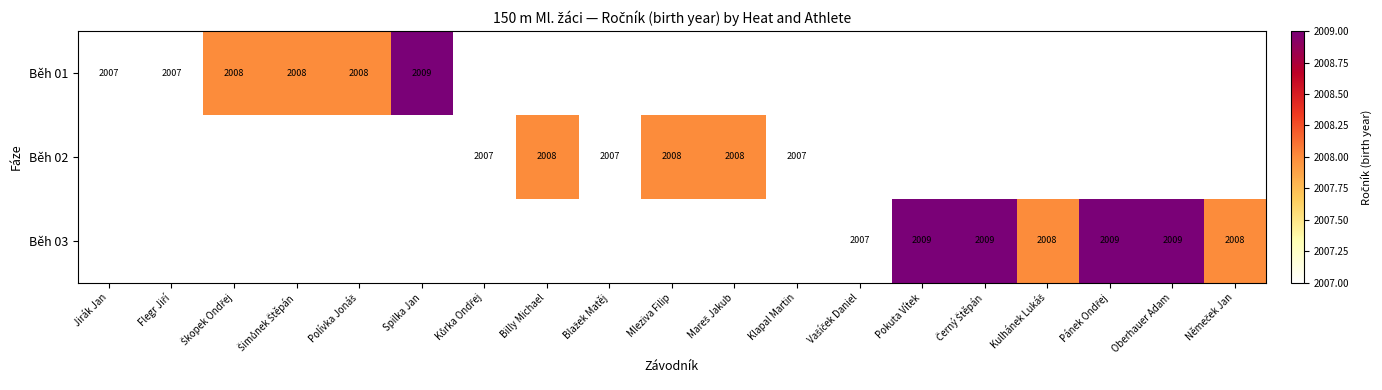

How many distinct data groups are displayed?

3